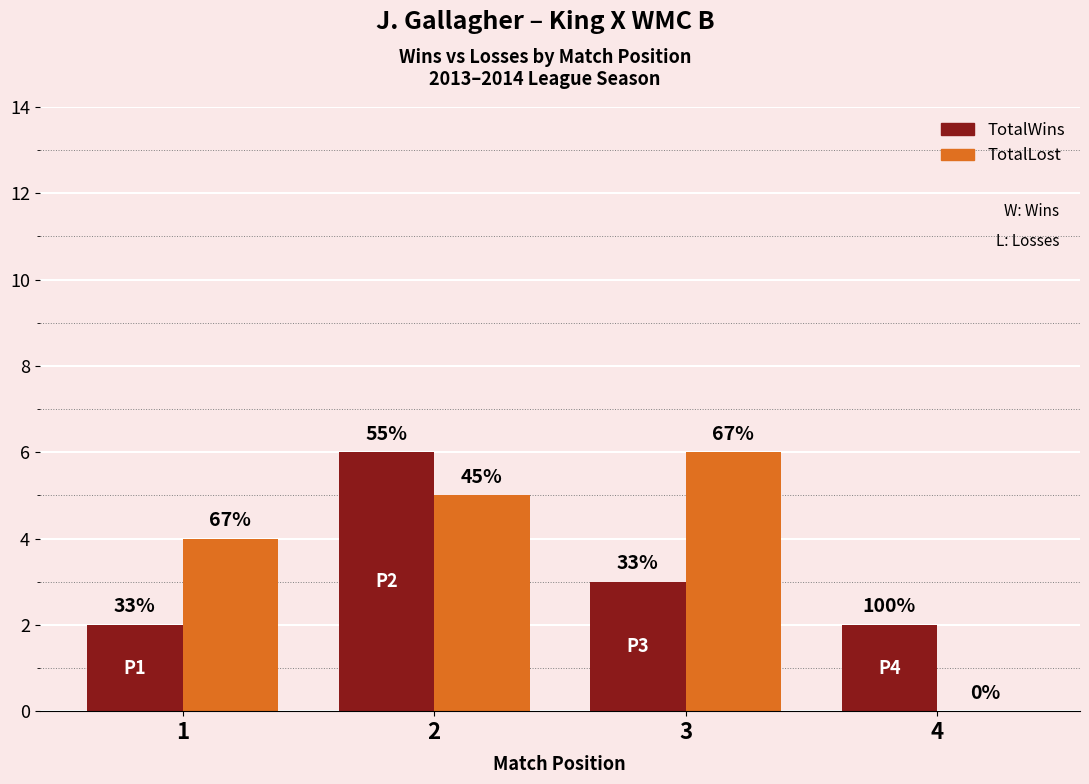

Where does the TotalLost series first go above 5?

3